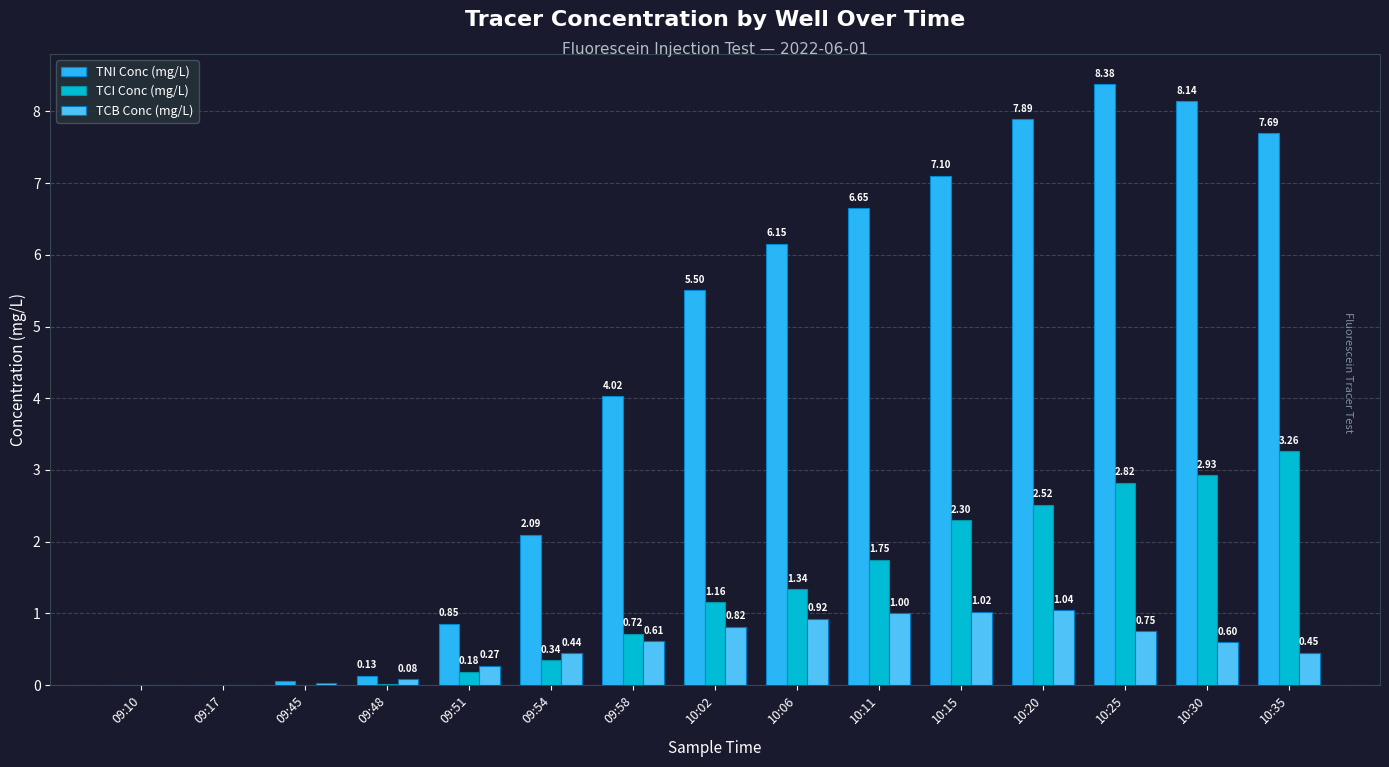

Is the value of TCB Conc (mg/L) at 10:35 greater than the value of TNI Conc (mg/L) at 10:15?

No